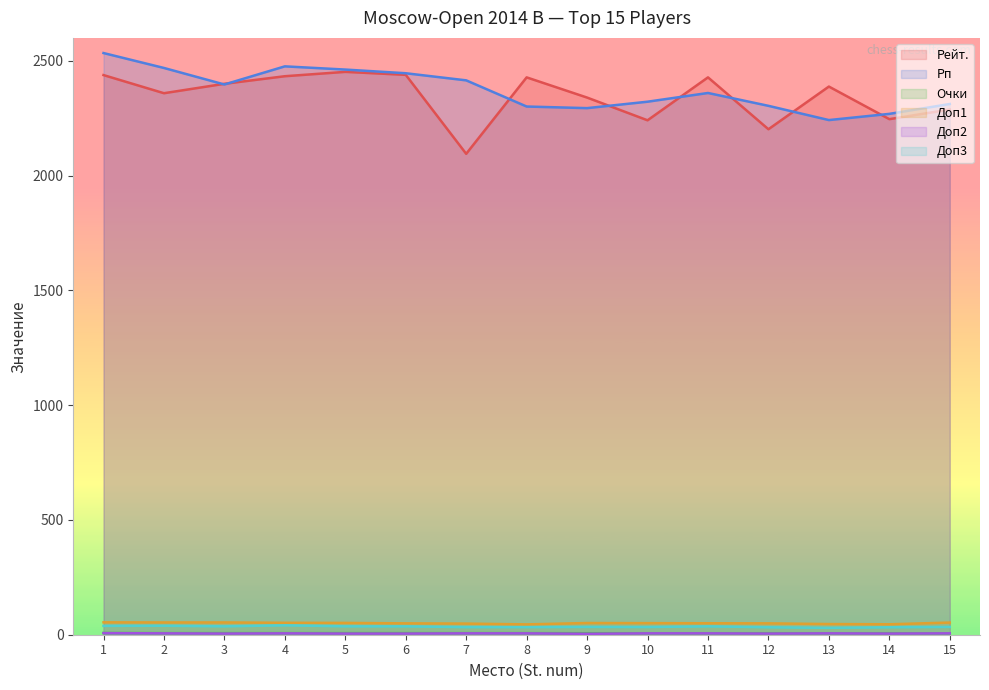

Which series changed the most between 4 and 10?

Рейт.